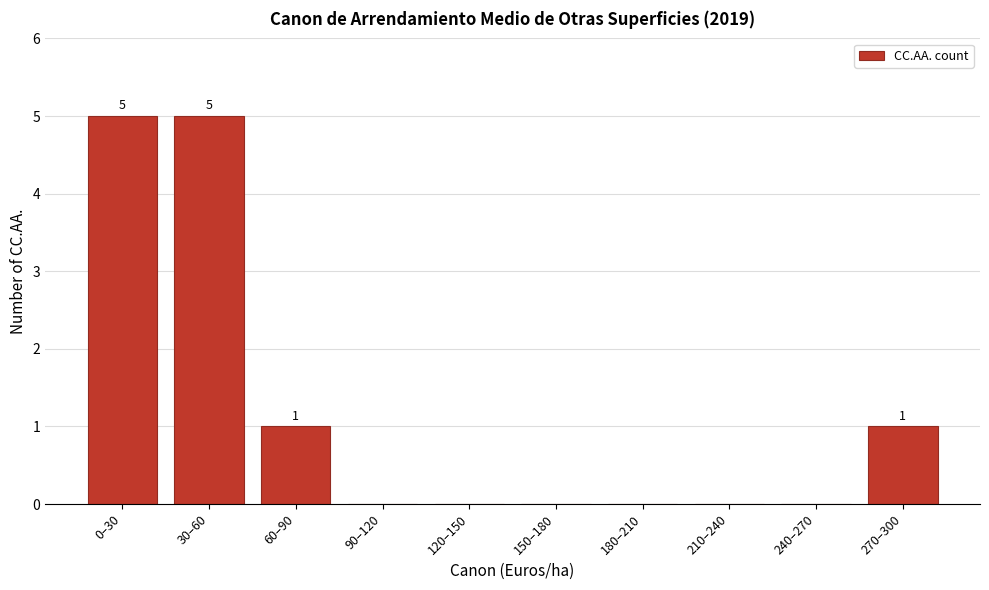

Reading right to left, list all the values displayed in this chart.

270–300=1	240–270=0	210–240=0	180–210=0	150–180=0	120–150=0	90–120=0	60–90=1	30–60=5	0–30=5